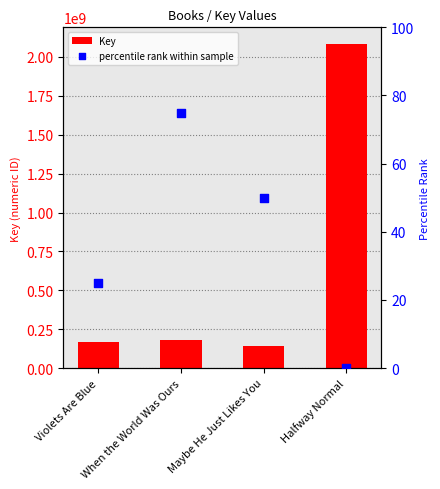

At how many categories does at least one series exceed 701279684?

1